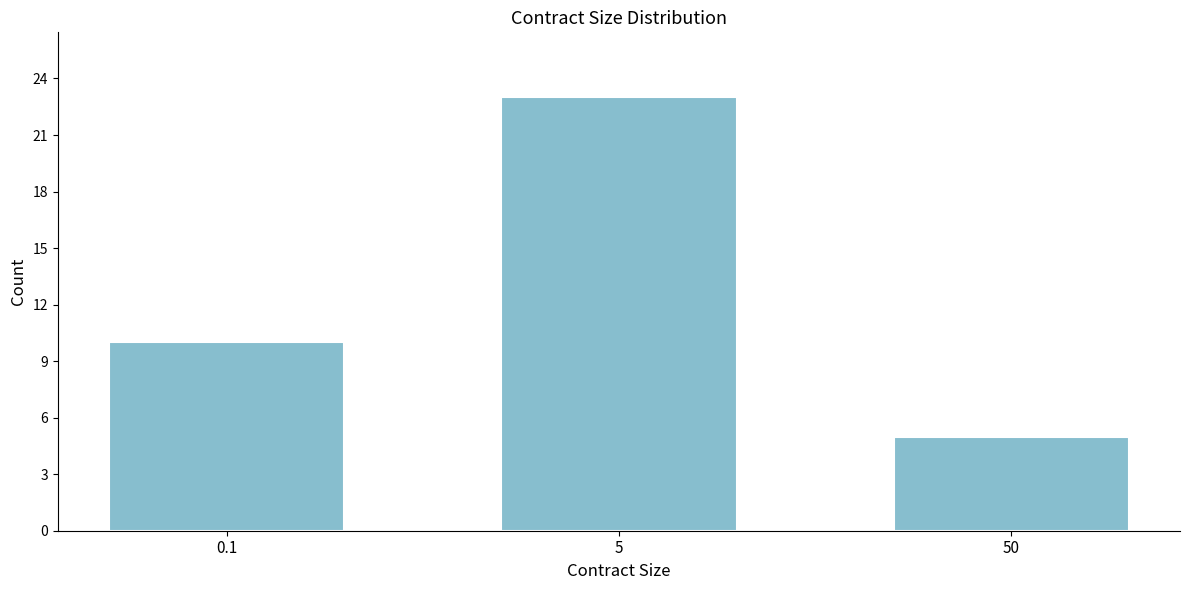

Reading left to right, list all the values displayed in this chart.

0.1=10	5=23	50=5